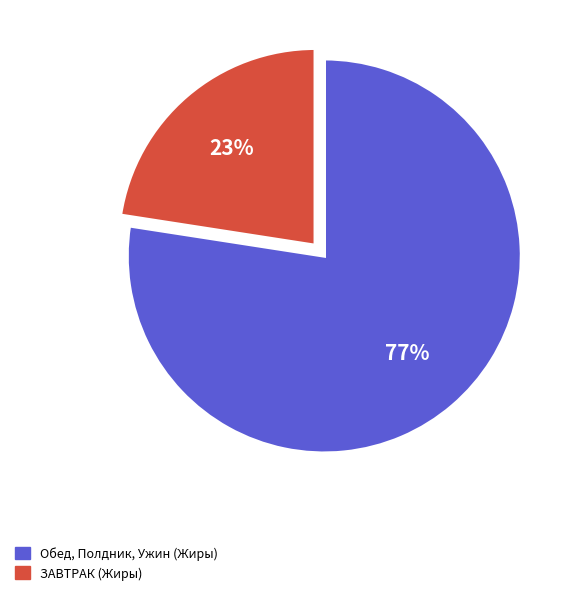

Does any single category account for the majority?

Yes